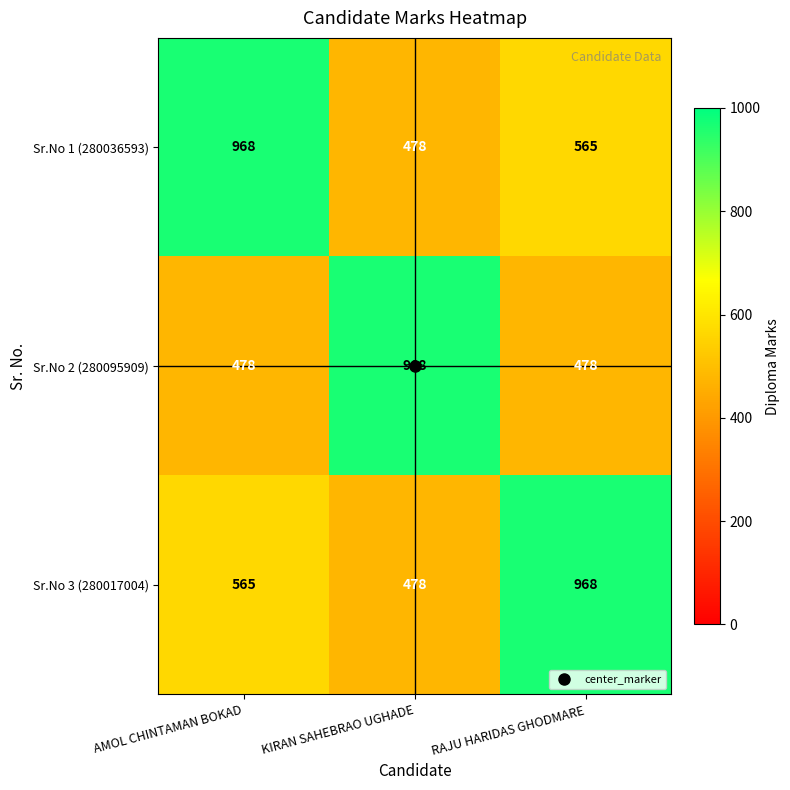

At AMOL CHINTAMAN BOKAD, list the series in order from largest to smallest.

Sr.No 1 (280036593), Sr.No 3 (280017004), Sr.No 2 (280095909)